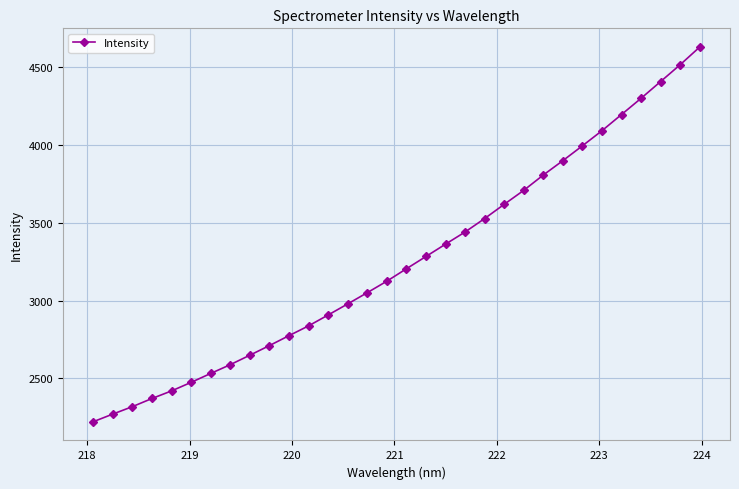

What is the value of the 29th point from the left?

4300.9